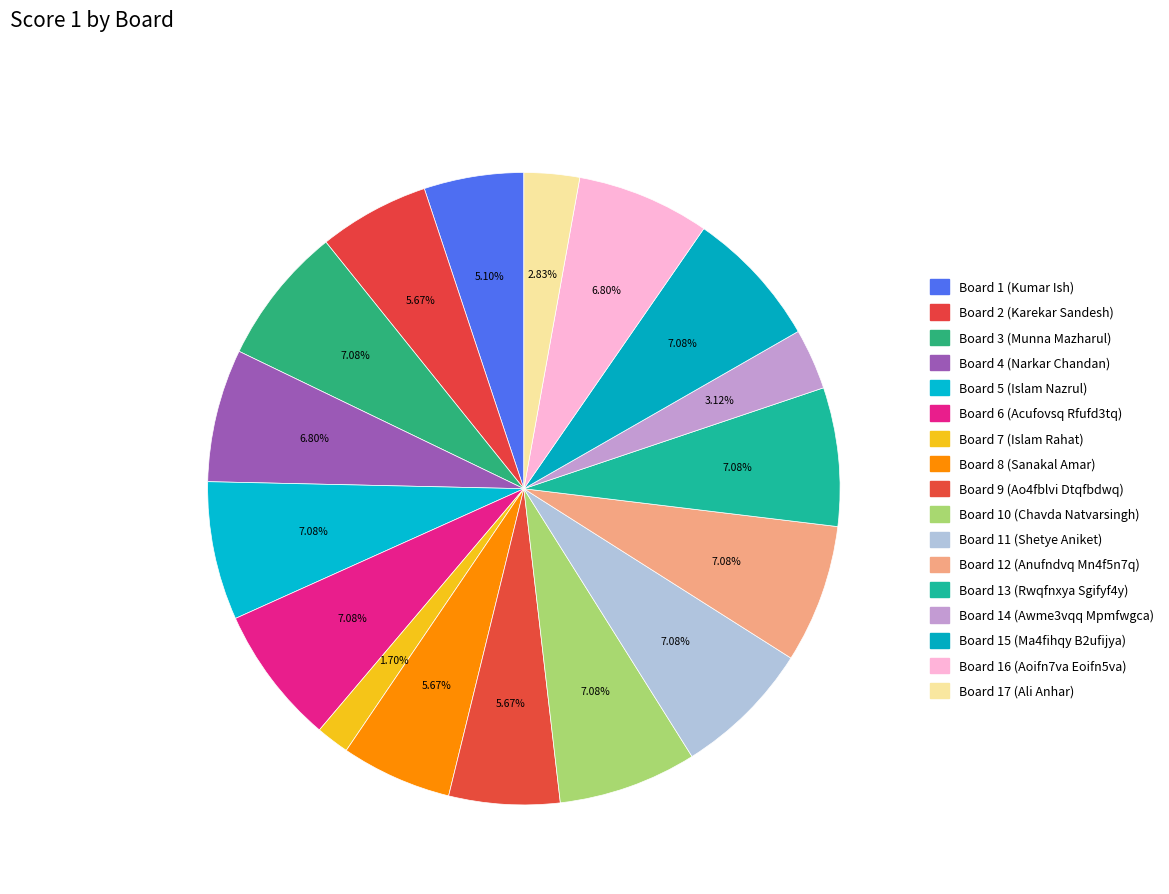

Between Board 2 (Karekar Sandesh) and Board 17 (Ali Anhar), which is larger?

Board 2 (Karekar Sandesh)